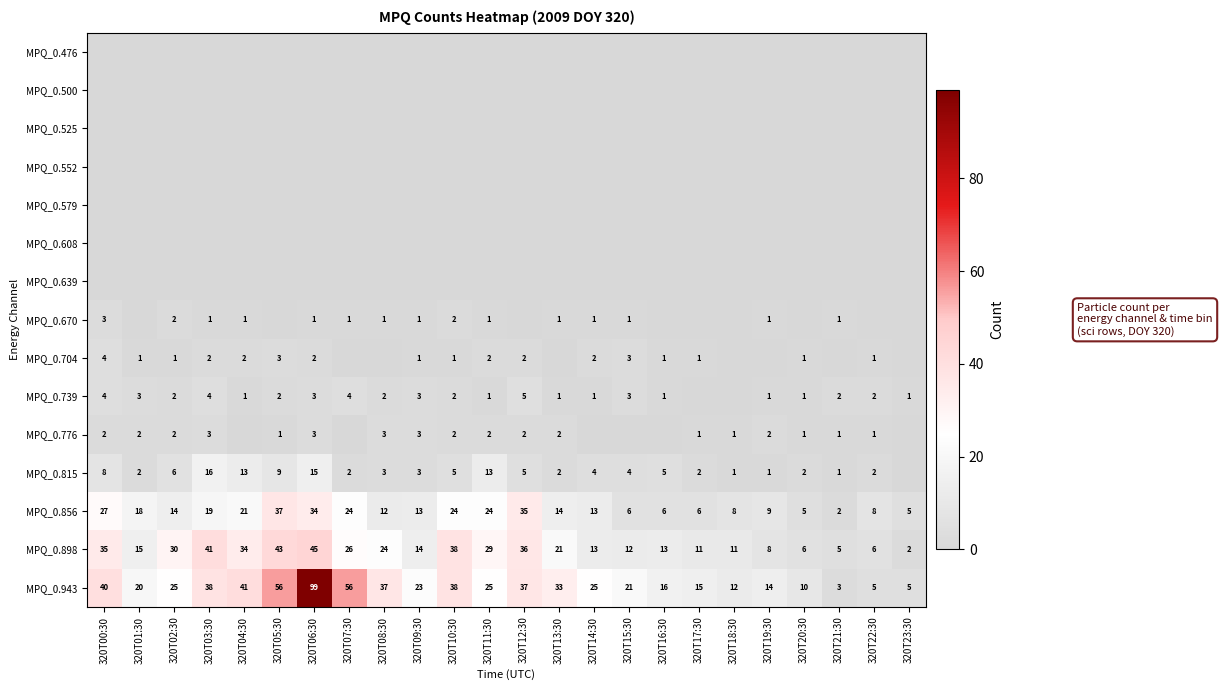

True or false: MPQ_0.815 has a value of 5 at 320T12:30.

True